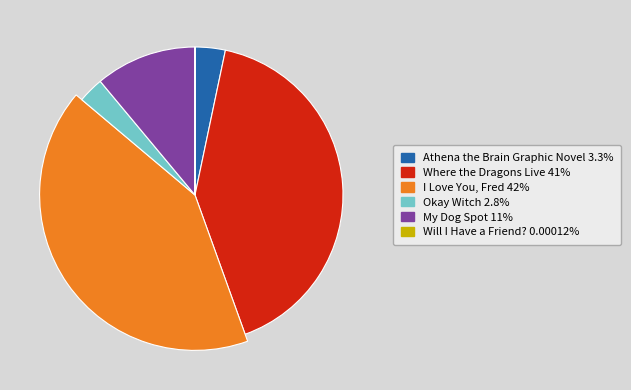

True or false: Okay Witch accounts for 16% of the total.

False